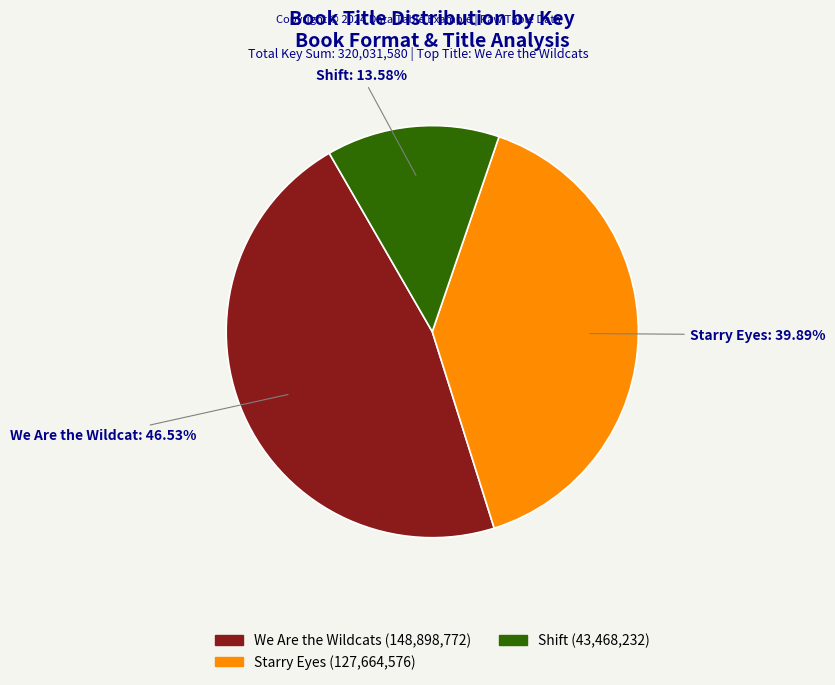

How many segments does this pie chart have?

3